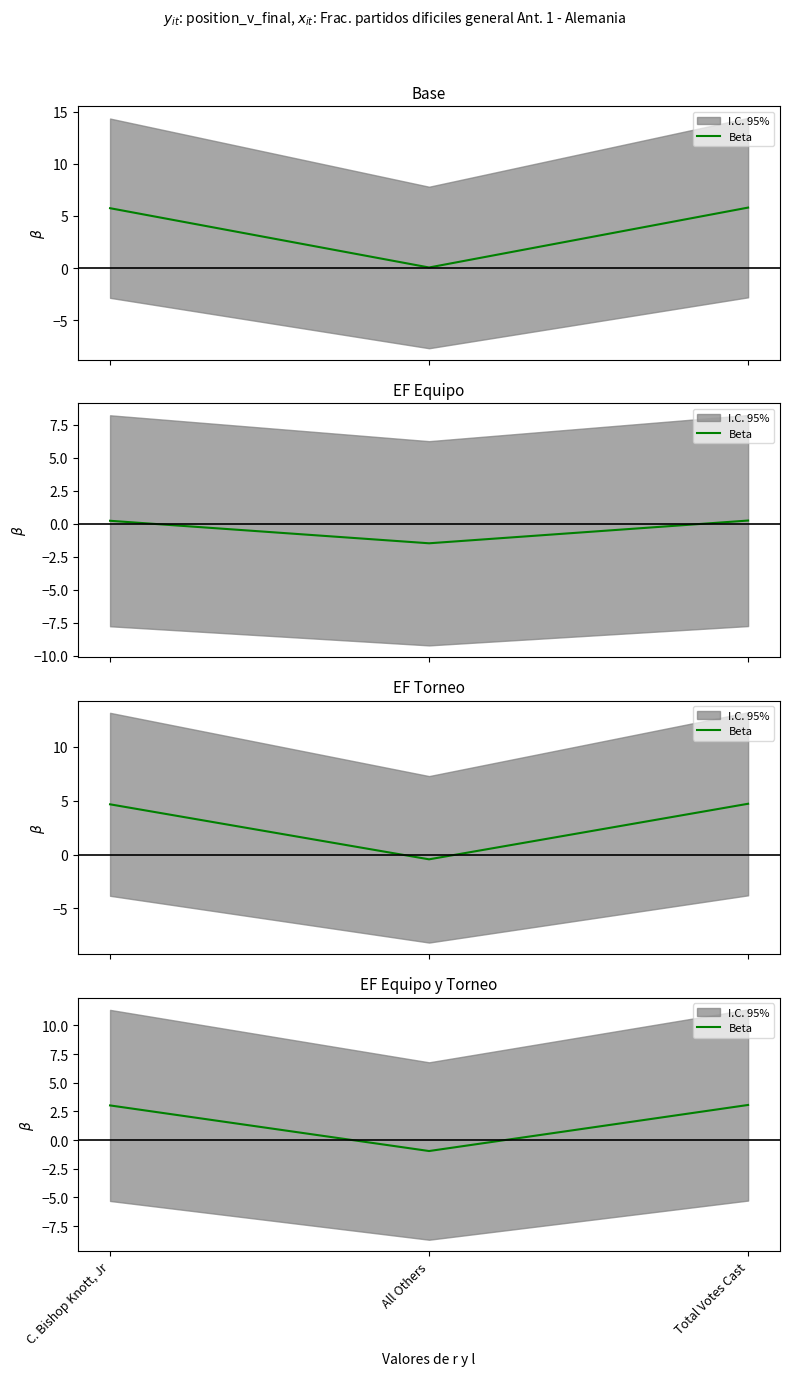

Reading right to left, list all the values displayed in this chart.

3.1	-1.0	3.0